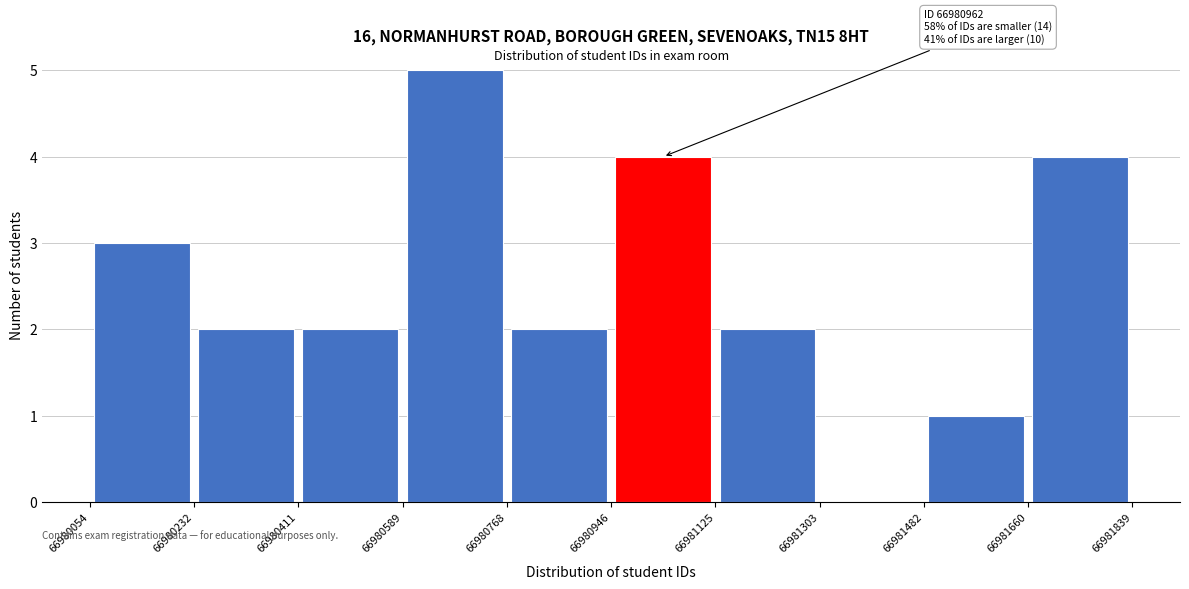

Which range on the x-axis has the tallest bar?

66980589 to 66980768